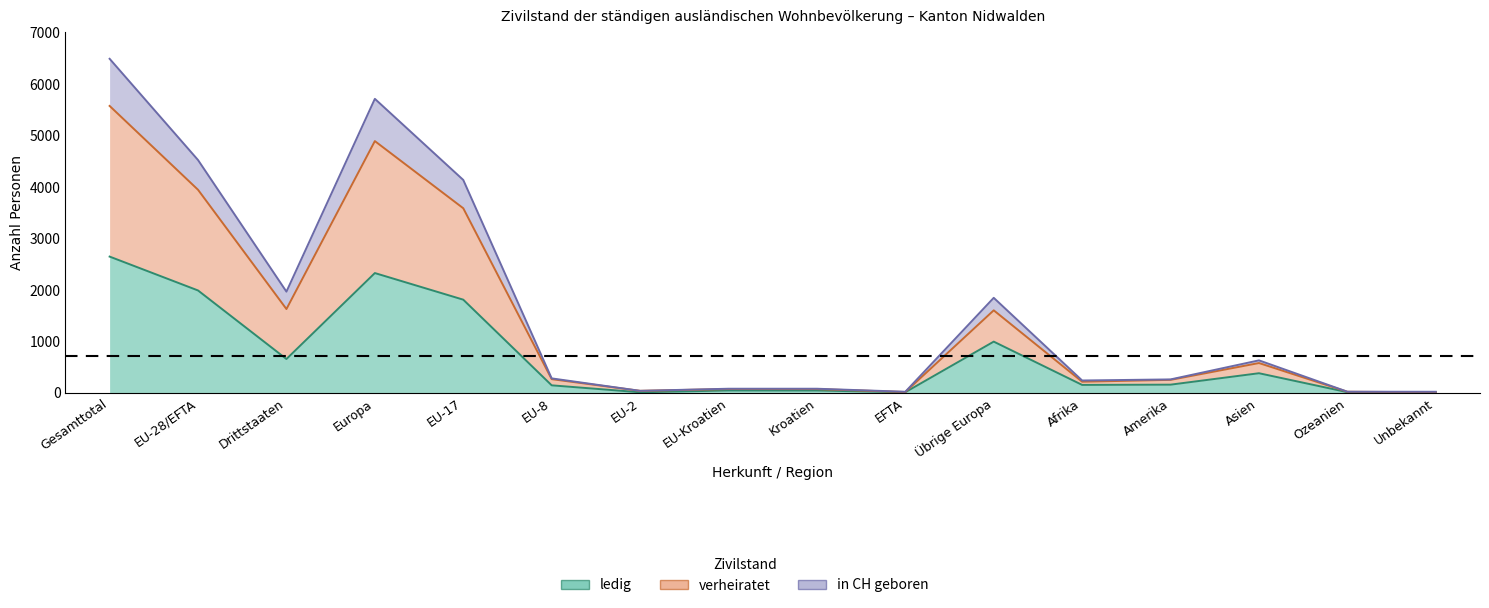

At which category is the sum across all series the highest?

Gesamttotal